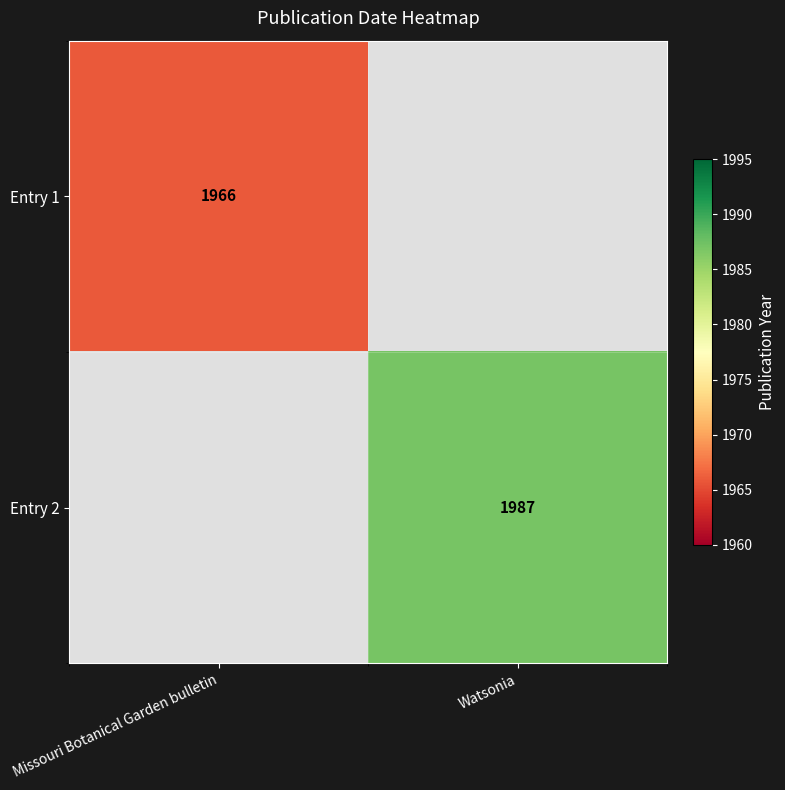

Is it true that Entry 2 equals 825 at Watsonia?

False